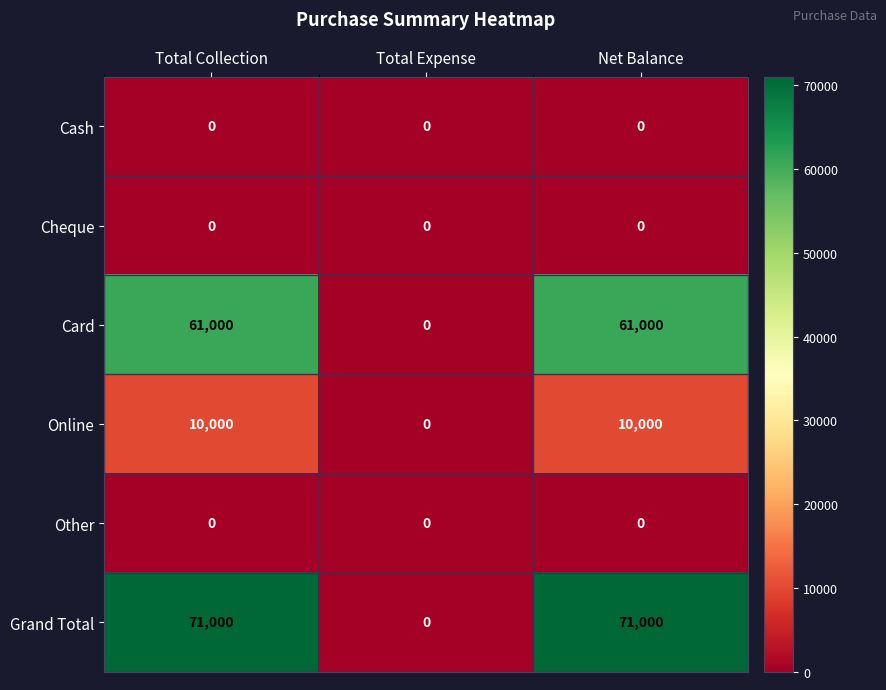

Between Total Collection and Total Expense, which series saw the biggest shift?

Grand Total